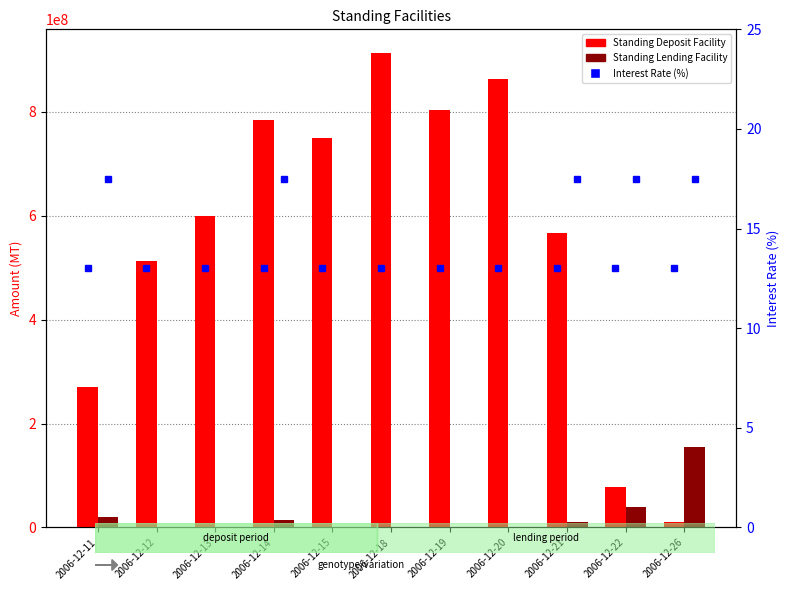

At which label is Standing Deposit Facility closest to 461500000?

2006-12-12